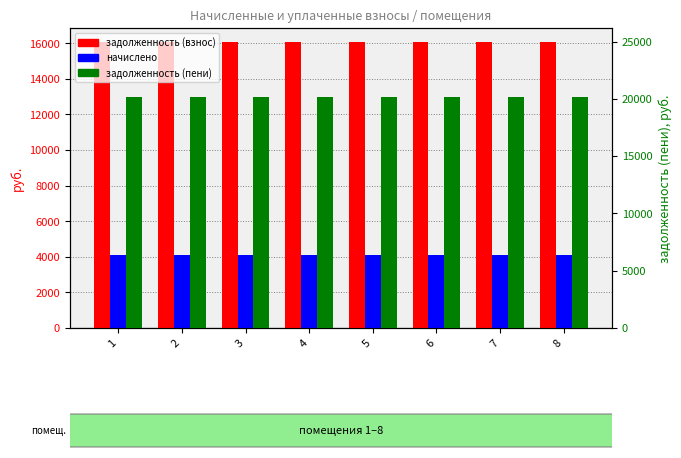

What is the difference between the highest and lowest values at 1?

16058.4